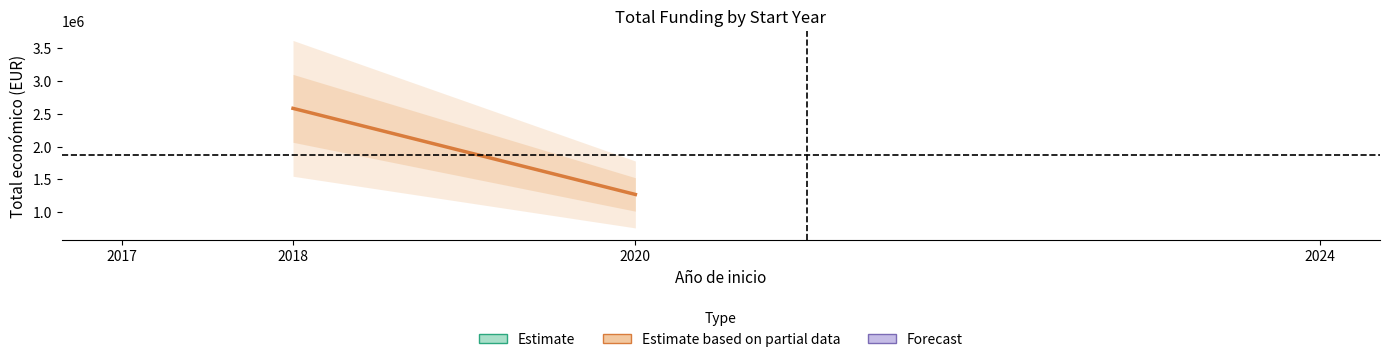

How many lines are shown in the chart?

1